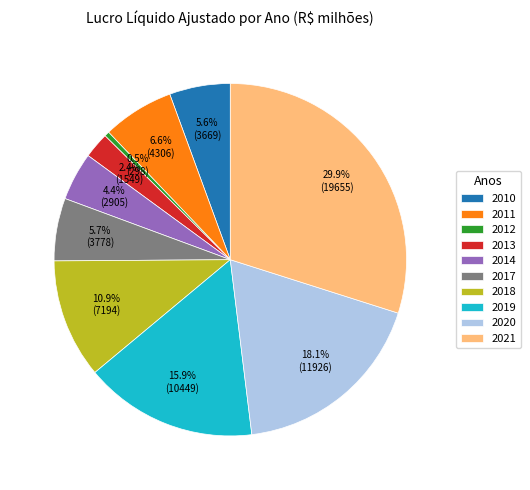

What is the smallest slice in the pie chart?

2012